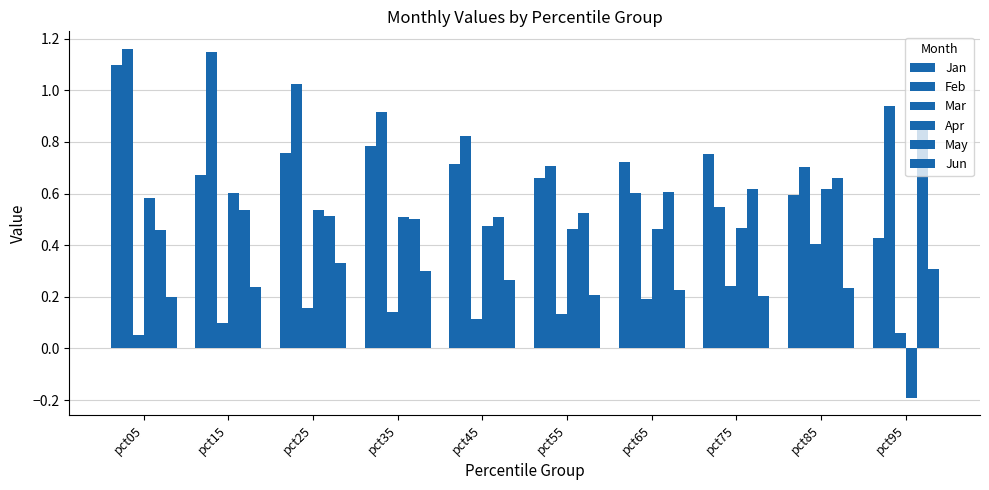

Read the Mar value at pct05.

0.1